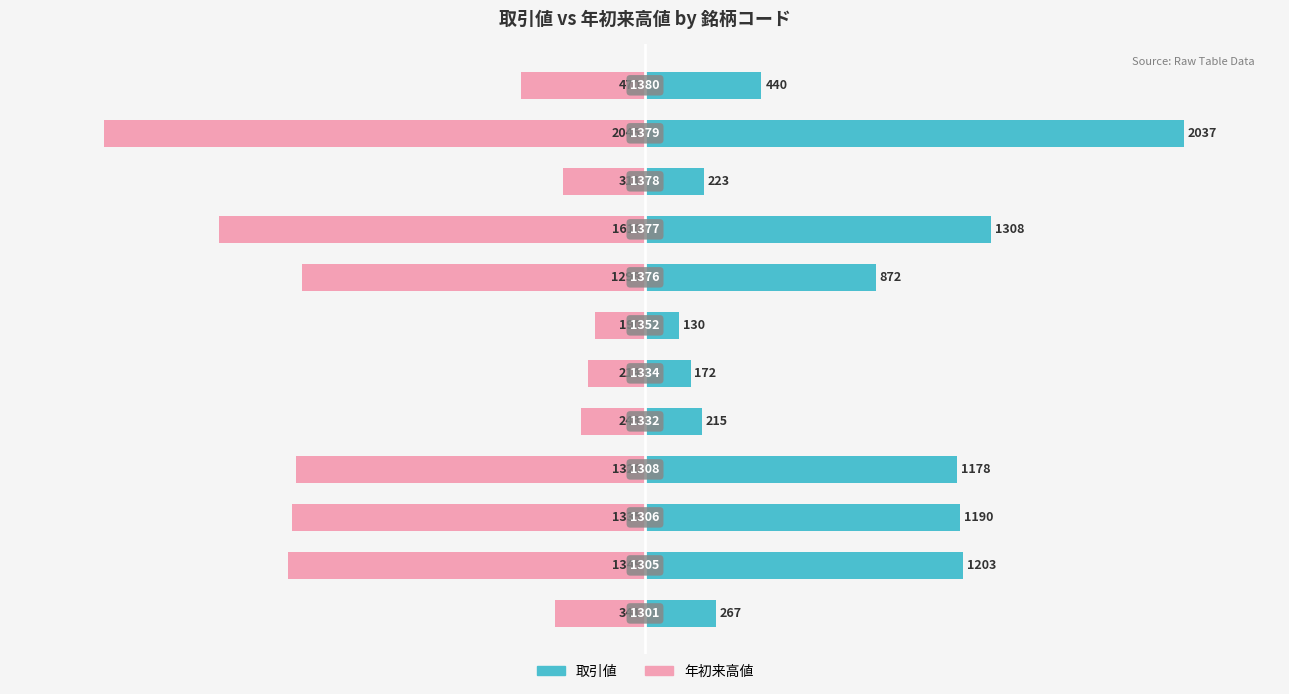

Is the value of 年初来高値 at 7 greater than the value of 取引値 at 4?

No